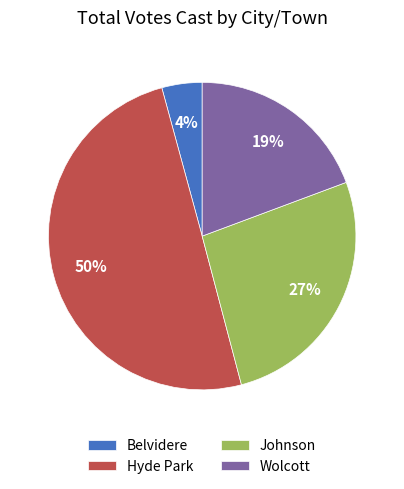

To the nearest percent, what is the average slice percentage?

25%